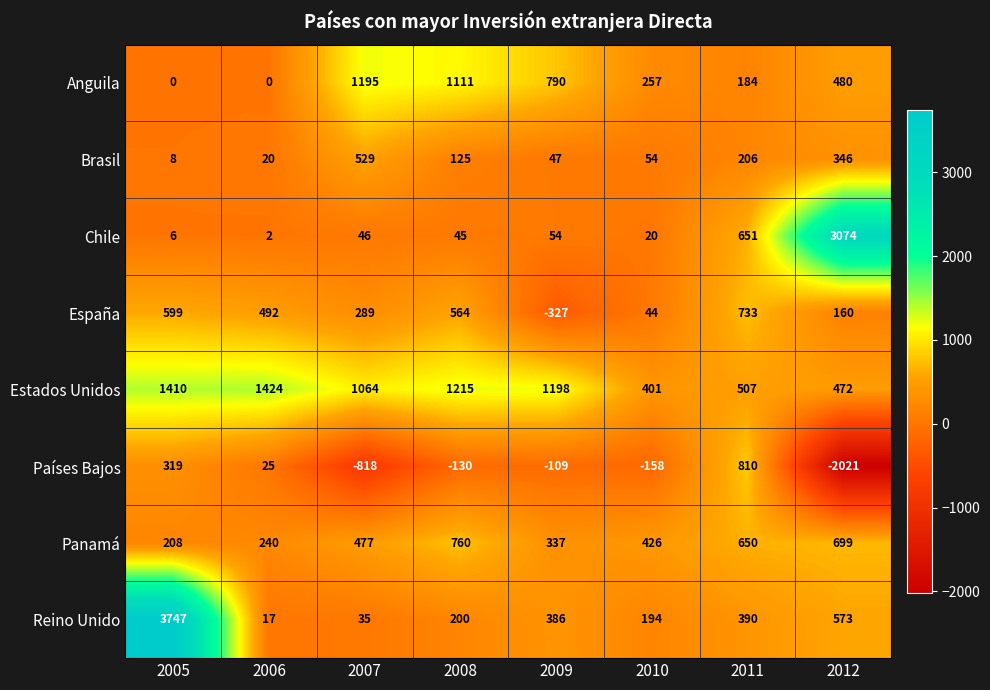

What is the spread (max minus min) of values at 2007?

2013